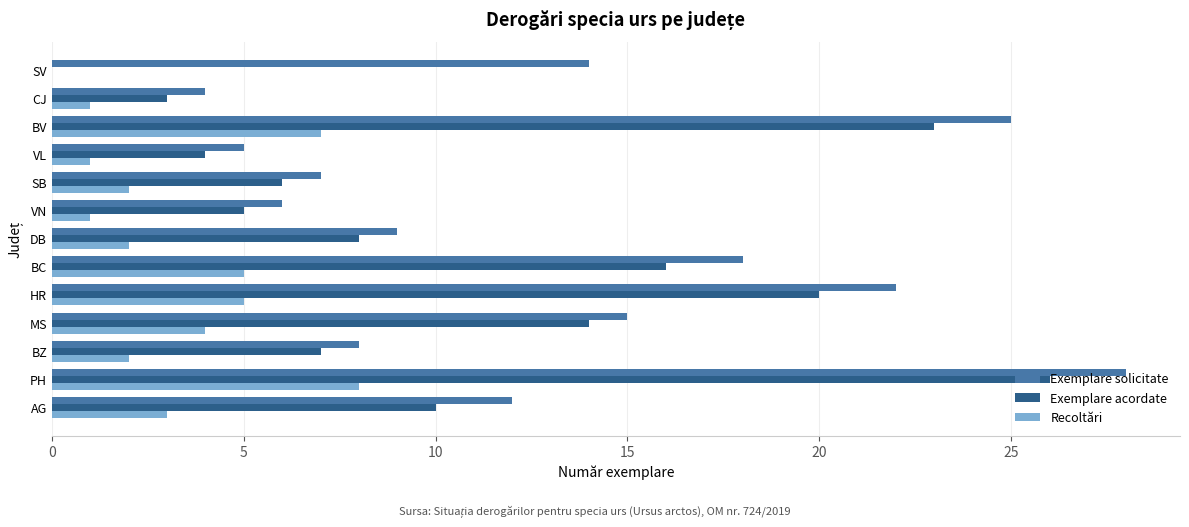

What is the average value of the Recoltări series?

3